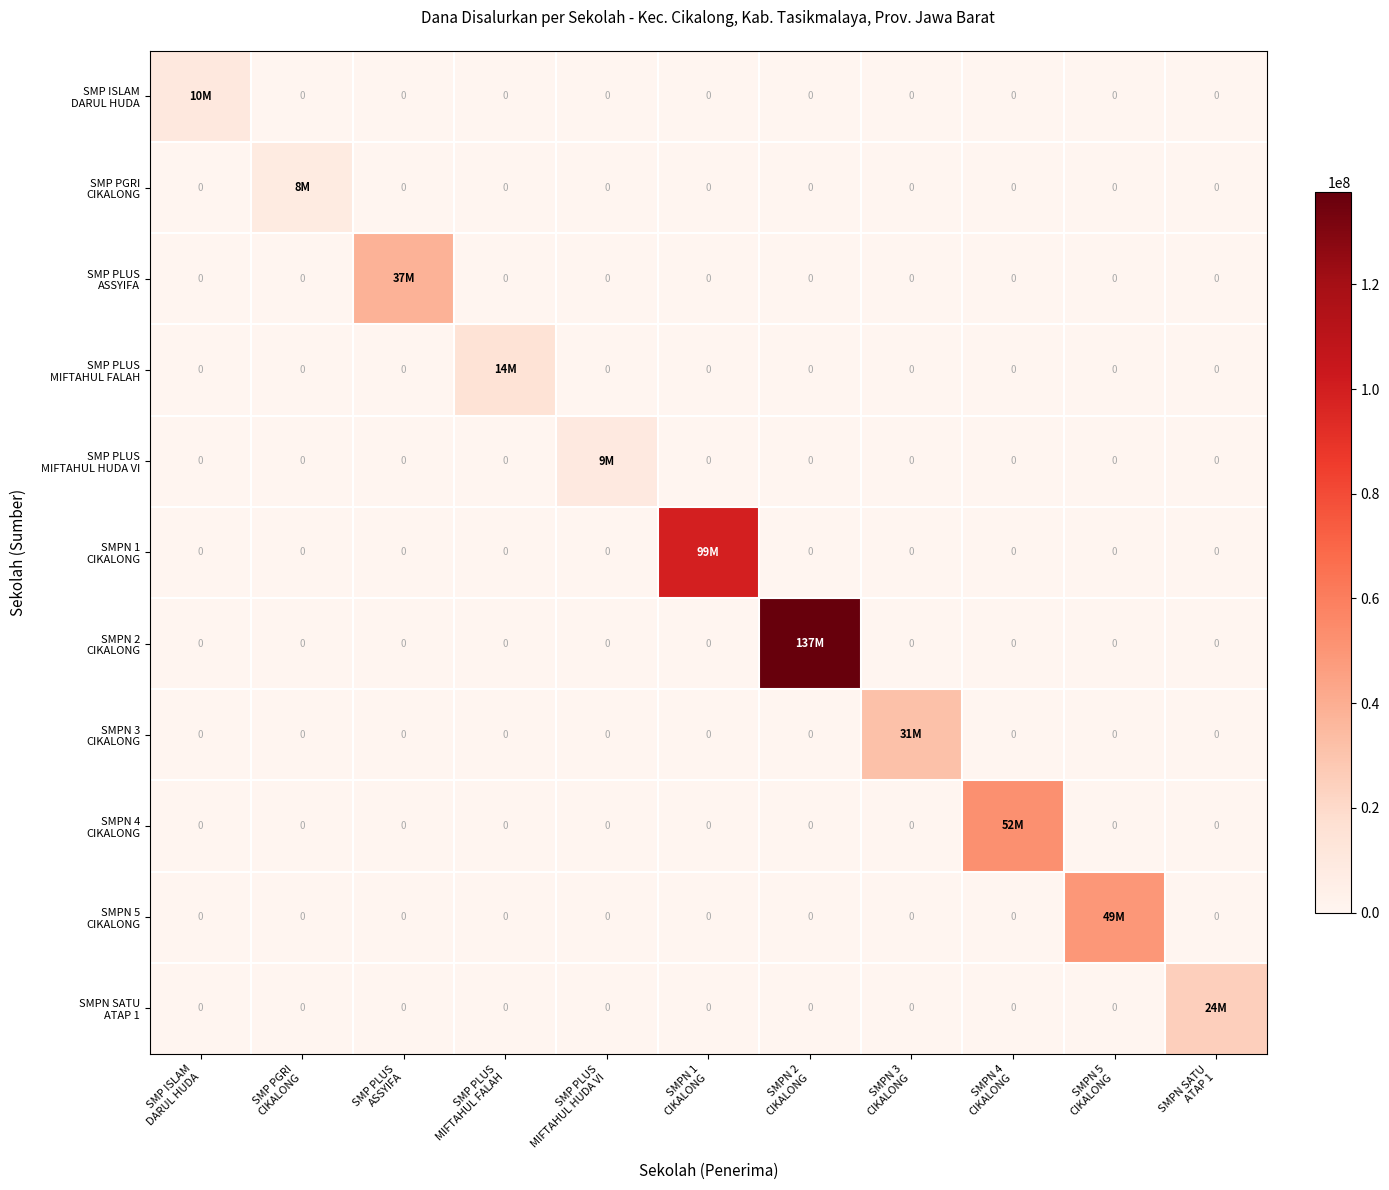

Which category has the highest value in the SMPN 5 CIKALONG series?

SMPN 5 CIKALONG